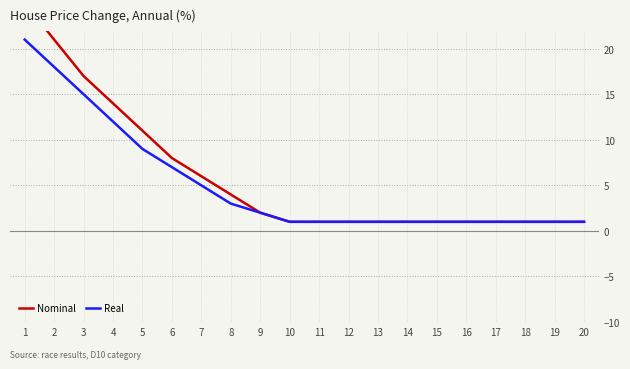

How many distinct data groups are displayed?

2